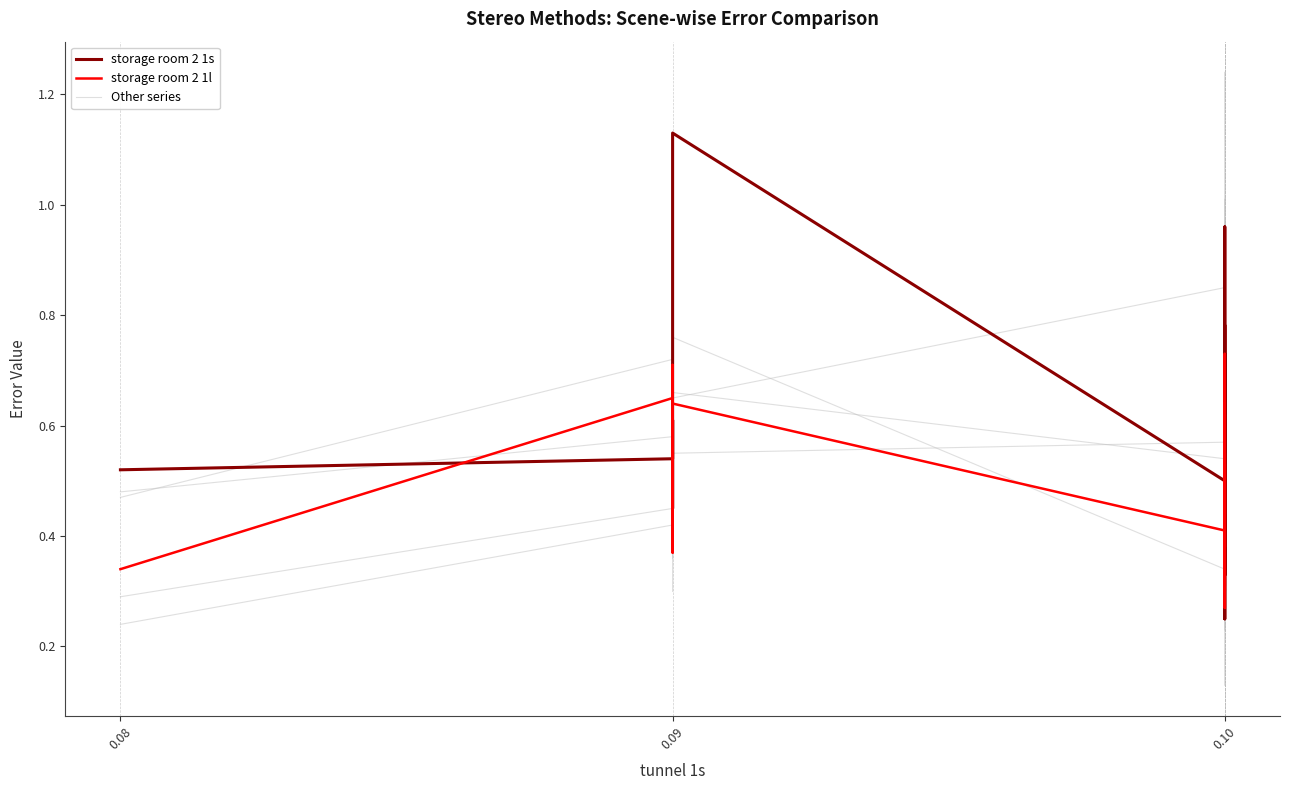

True or false: storage room 2 1l and storage room 3l cross at least once.

True